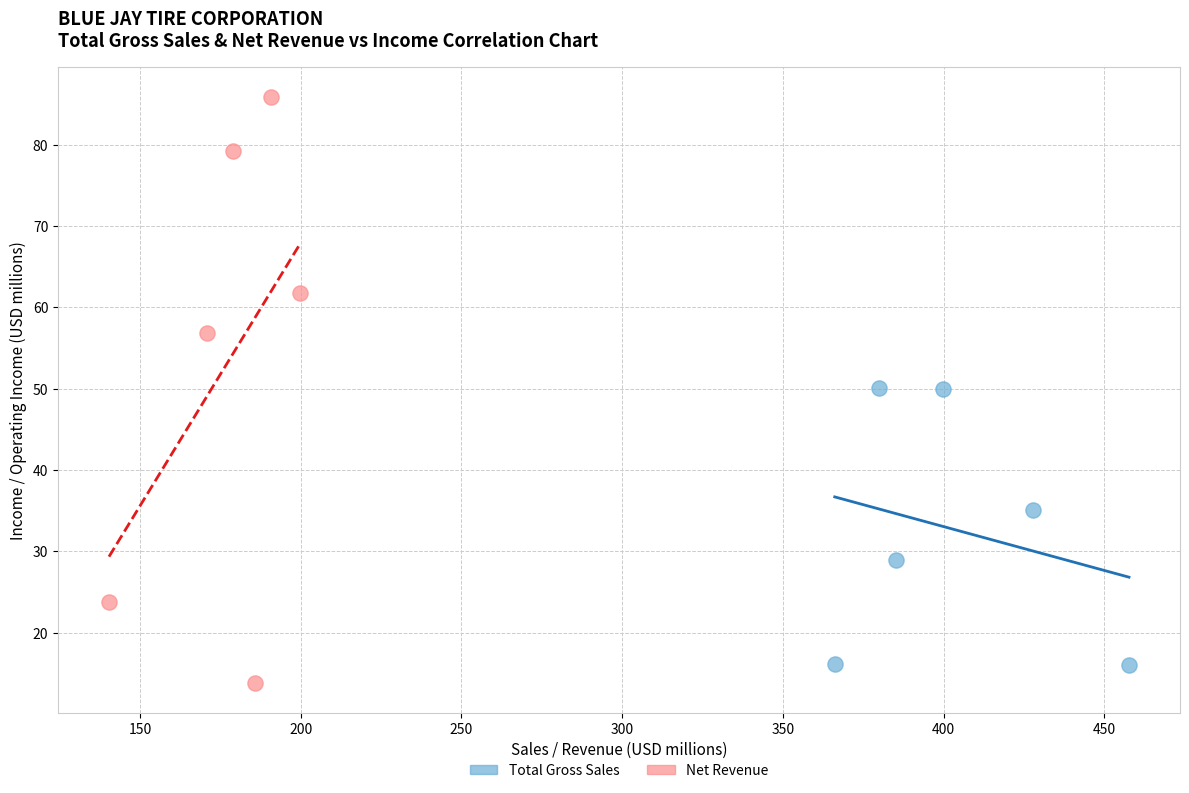

Which series has the widest spread of Y values?

Net Revenue